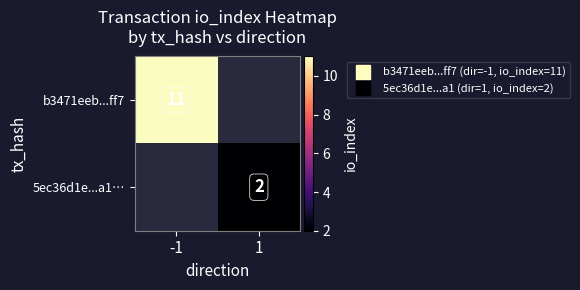

Which has a higher value, 1 or -1?

-1